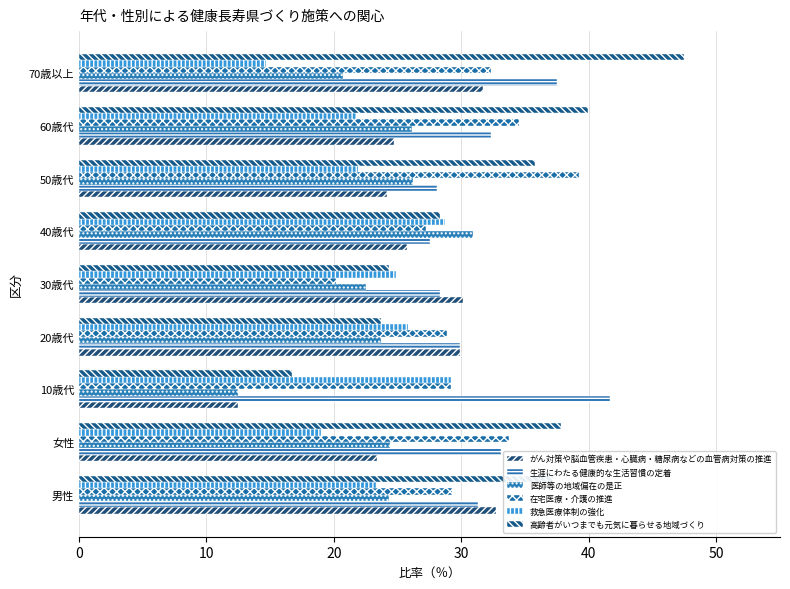

Reading left to right, transcribe all the data shown in this chart.

がん対策や脳血管疾患・心臓病・糖尿病などの血管病対策の推進: 32.7	23.4	12.5	29.9	30.1	25.7	24.2	24.7	31.7
生涯にわたる健康的な生活習慣の定着: 31.3	33.1	41.7	29.9	28.3	27.5	28.1	32.3	37.5
医師等の地域偏在の是正: 24.3	24.4	12.5	23.7	22.5	30.9	26.2	26.1	20.7
在宅医療・介護の推進: 29.3	33.7	29.2	28.9	20.2	27.2	39.2	34.5	32.3
救急医療体制の強化: 23.3	19.0	29.2	25.8	24.9	28.7	21.9	21.7	14.7
高齢者がいつまでも元気に暮らせる地域づくり: 37.2	37.8	16.7	23.7	24.3	28.3	35.8	39.9	47.5